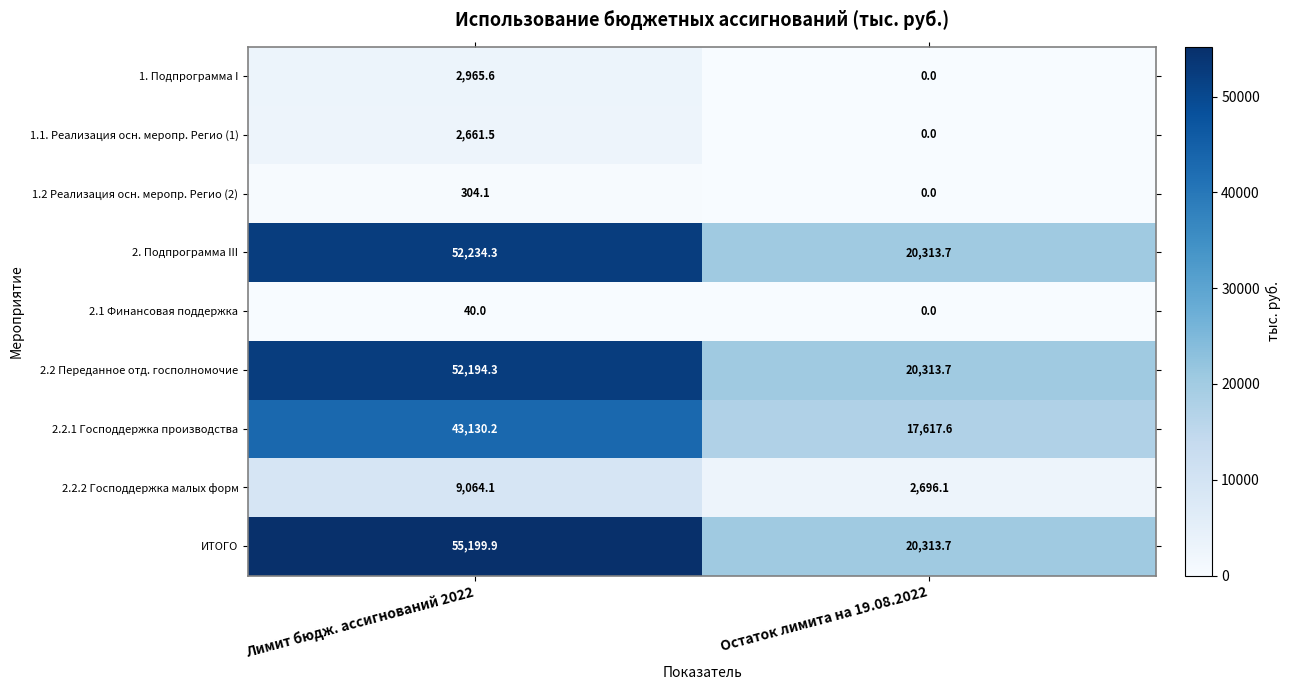

Rank the series by their maximum value, from lowest to highest.

2.1 Финансовая поддержка, 1.2 Реализация осн. меропр. Регио (2), 1.1. Реализация осн. меропр. Регио (1), 1. Подпрограмма I, 2.2.2 Господдержка малых форм, 2.2.1 Господдержка производства, 2.2 Переданное отд. госполномочие, 2. Подпрограмма III, ИТОГО